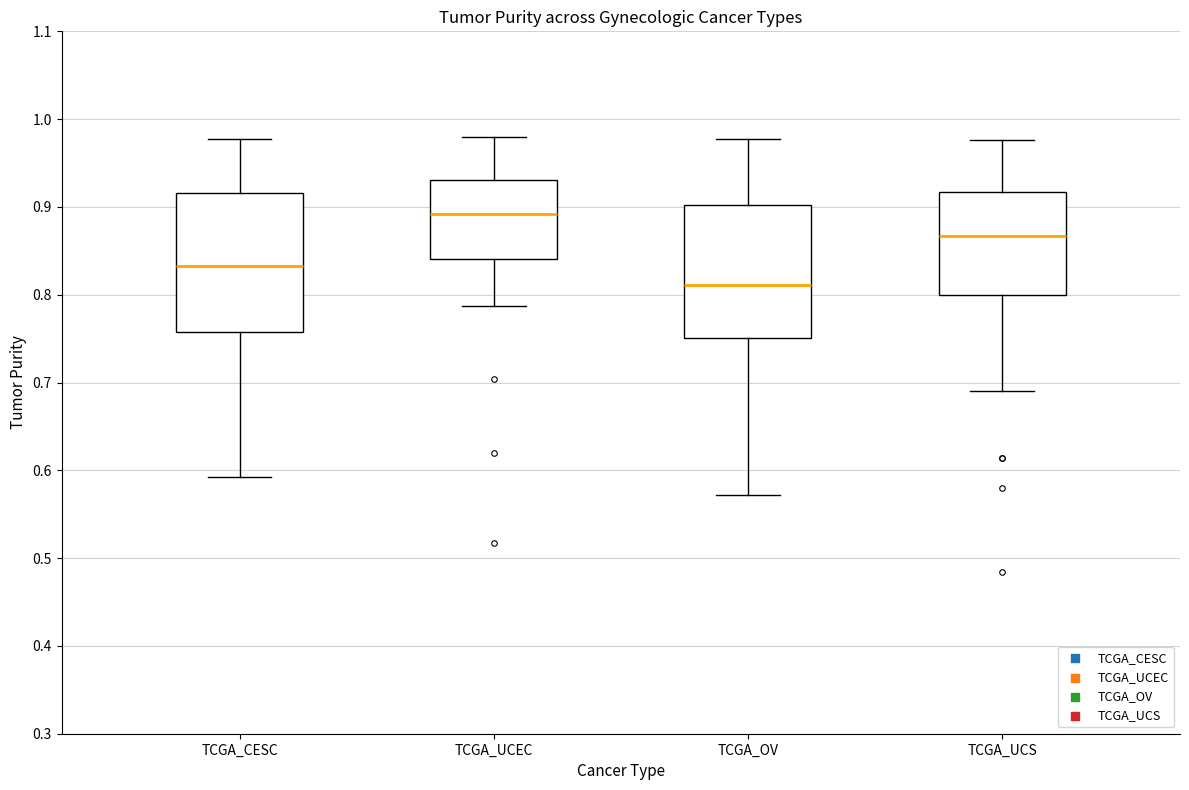

Which box has the lowest median line?

TCGA_OV